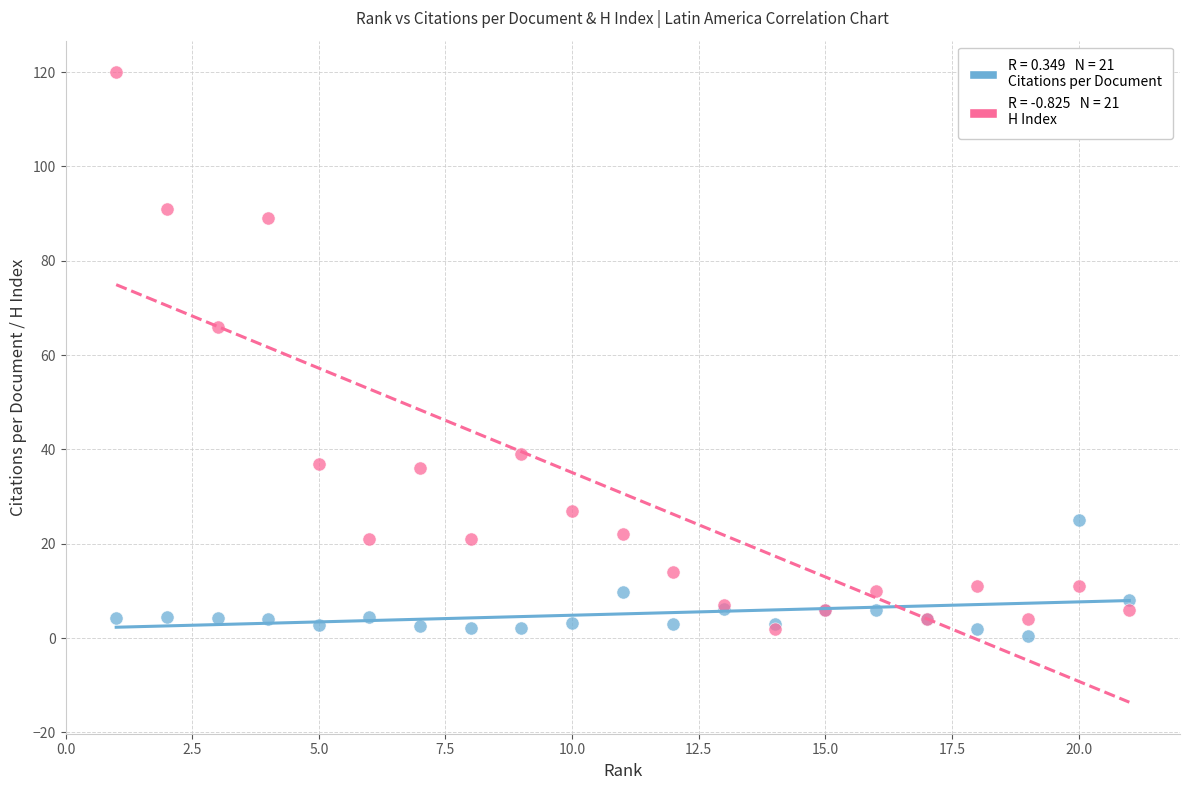

Across all series, what Y value is closest to 60?

66.0